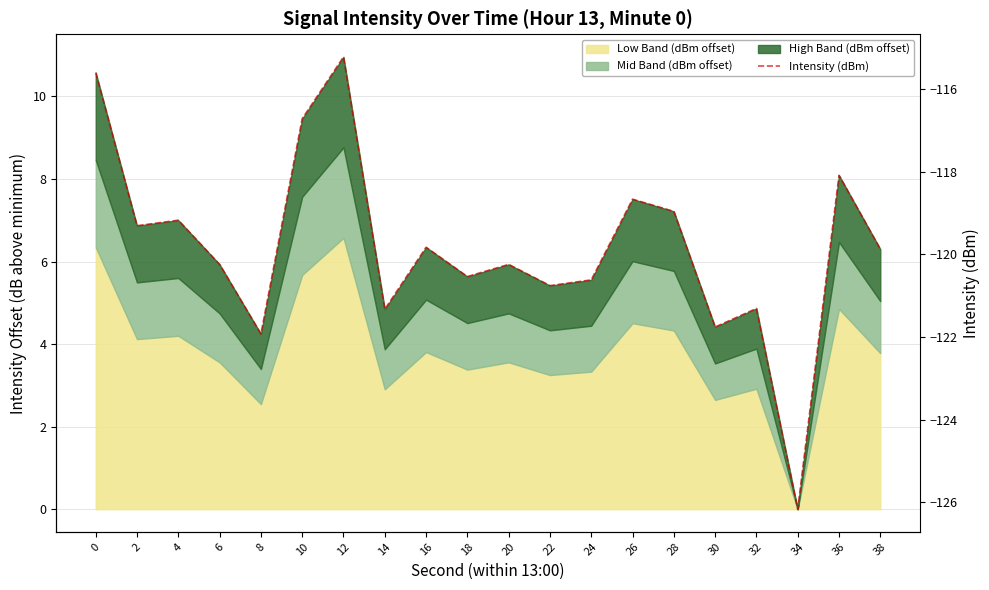

Rank the categories by value from lowest to highest.

34, 8, 30, 14, 32, 22, 24, 18, 6, 20, 38, 16, 2, 4, 28, 26, 36, 10, 0, 12